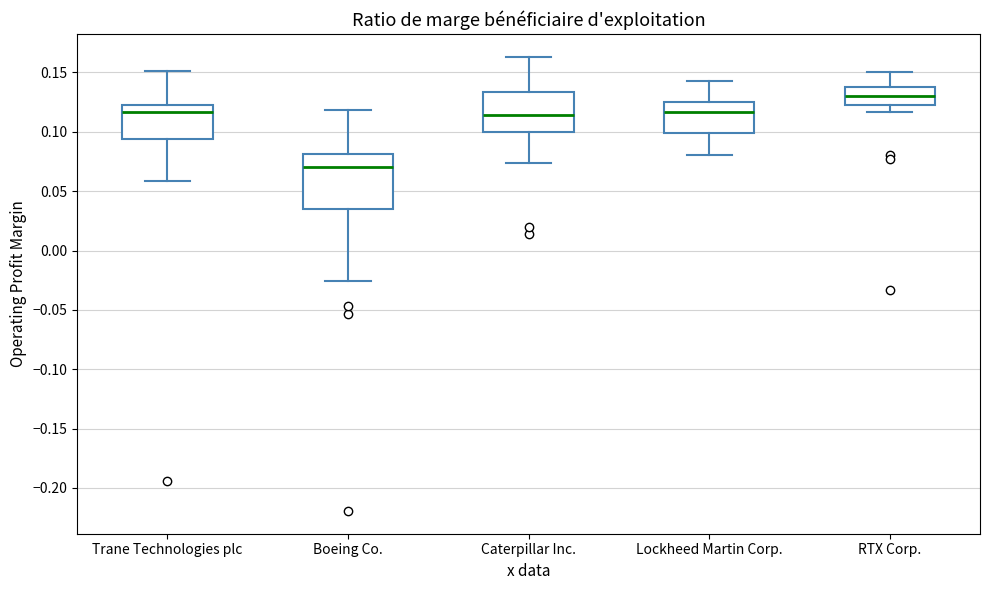

Where does the median line of the box for RTX Corp. sit on the y-axis? The values are not printed on the chart, so give them approximately, as read against the axis.

0.130